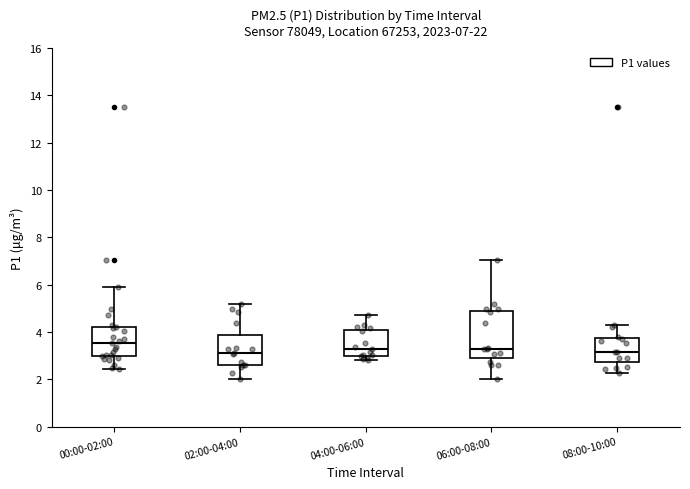

Which box is the tallest, from its lower edge to its upper edge?

06:00-08:00